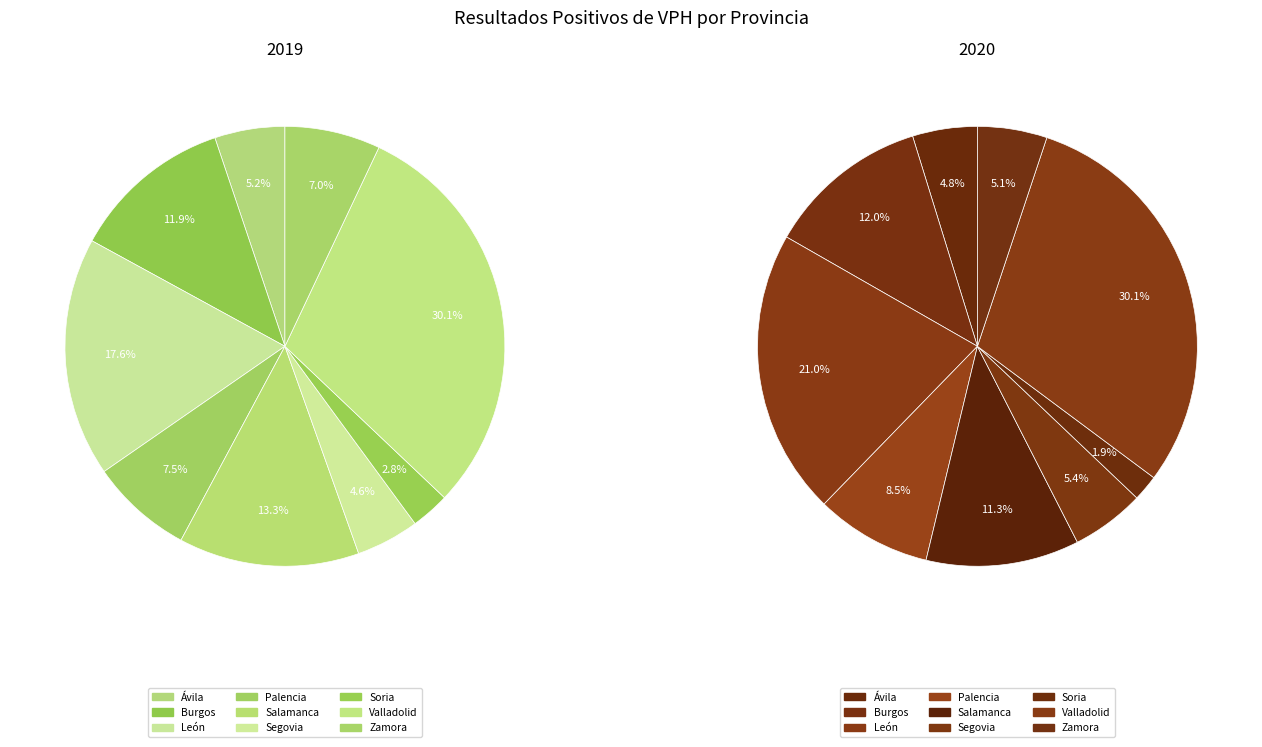

Is it true that Zamora is 7% of the pie?

True